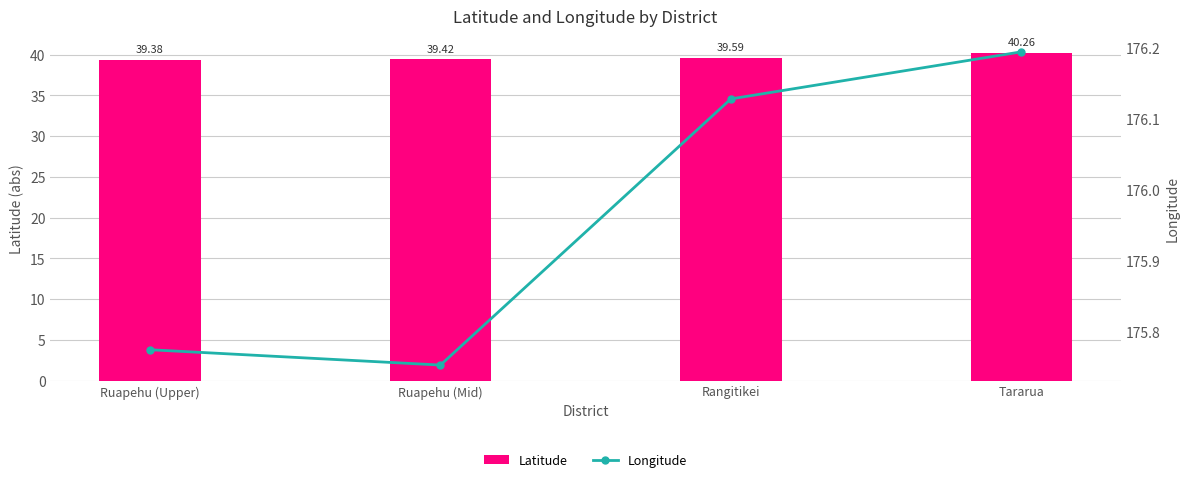

At how many categories does at least one series exceed 156?

4